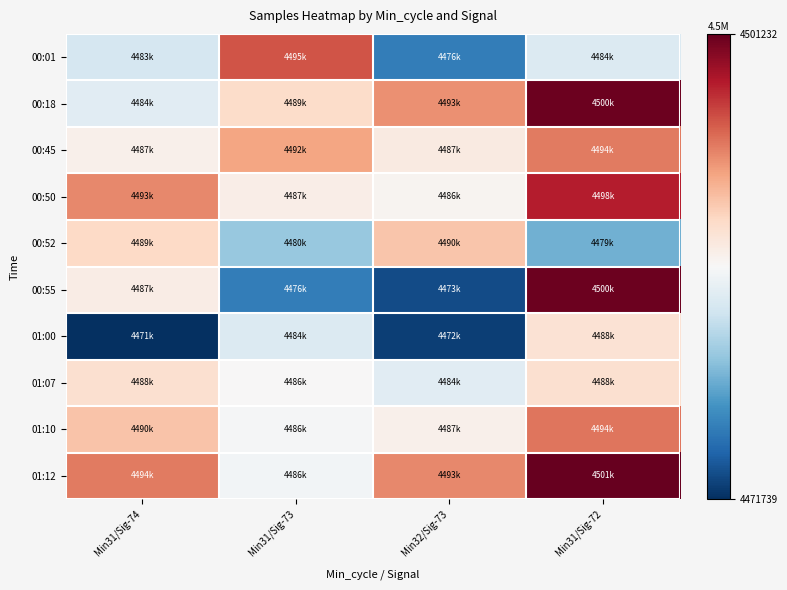

Which series changed the most between Min31/Sig-73 and Min32/Sig-73?

00:01